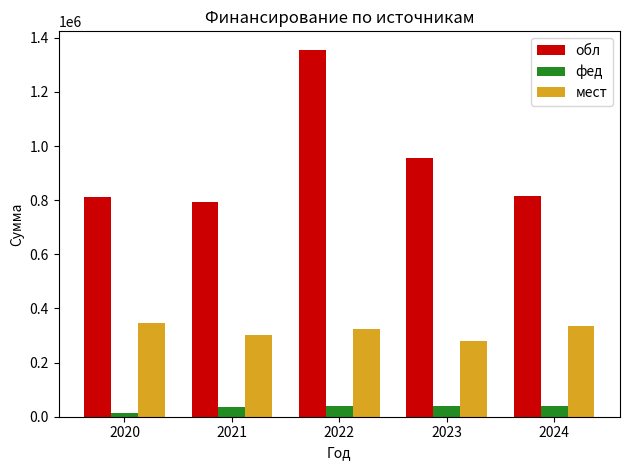

Does the chart contain any negative values?

No